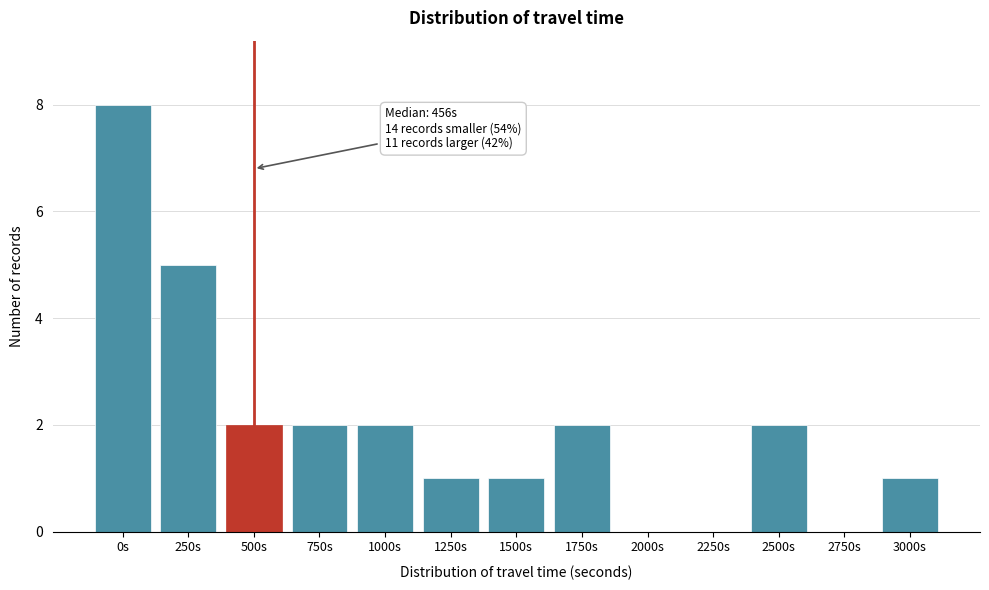

Reading left to right, what are all the values shown in this chart?

0s=8	250s=5	500s=2	750s=2	1000s=2	1250s=1	1500s=1	1750s=2	2000s=0	2250s=0	2500s=2	2750s=0	3000s=1